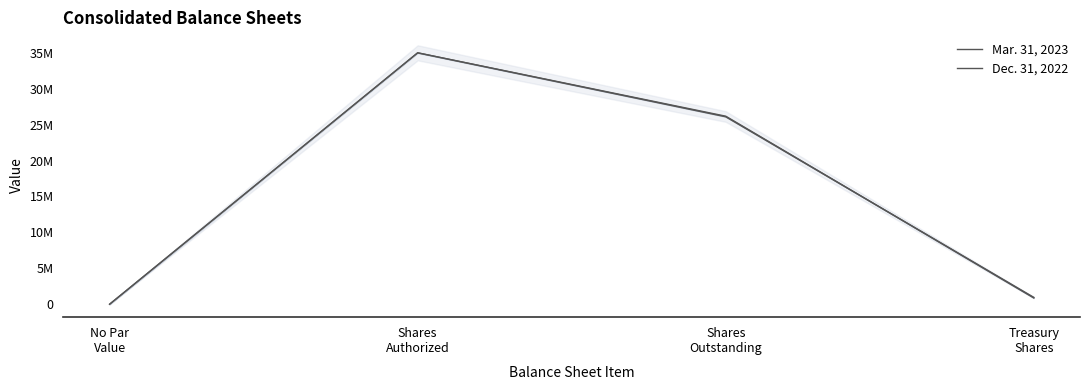

True or false: Mar. 31, 2023 has a value of 35000000 at Shares
Authorized.

True